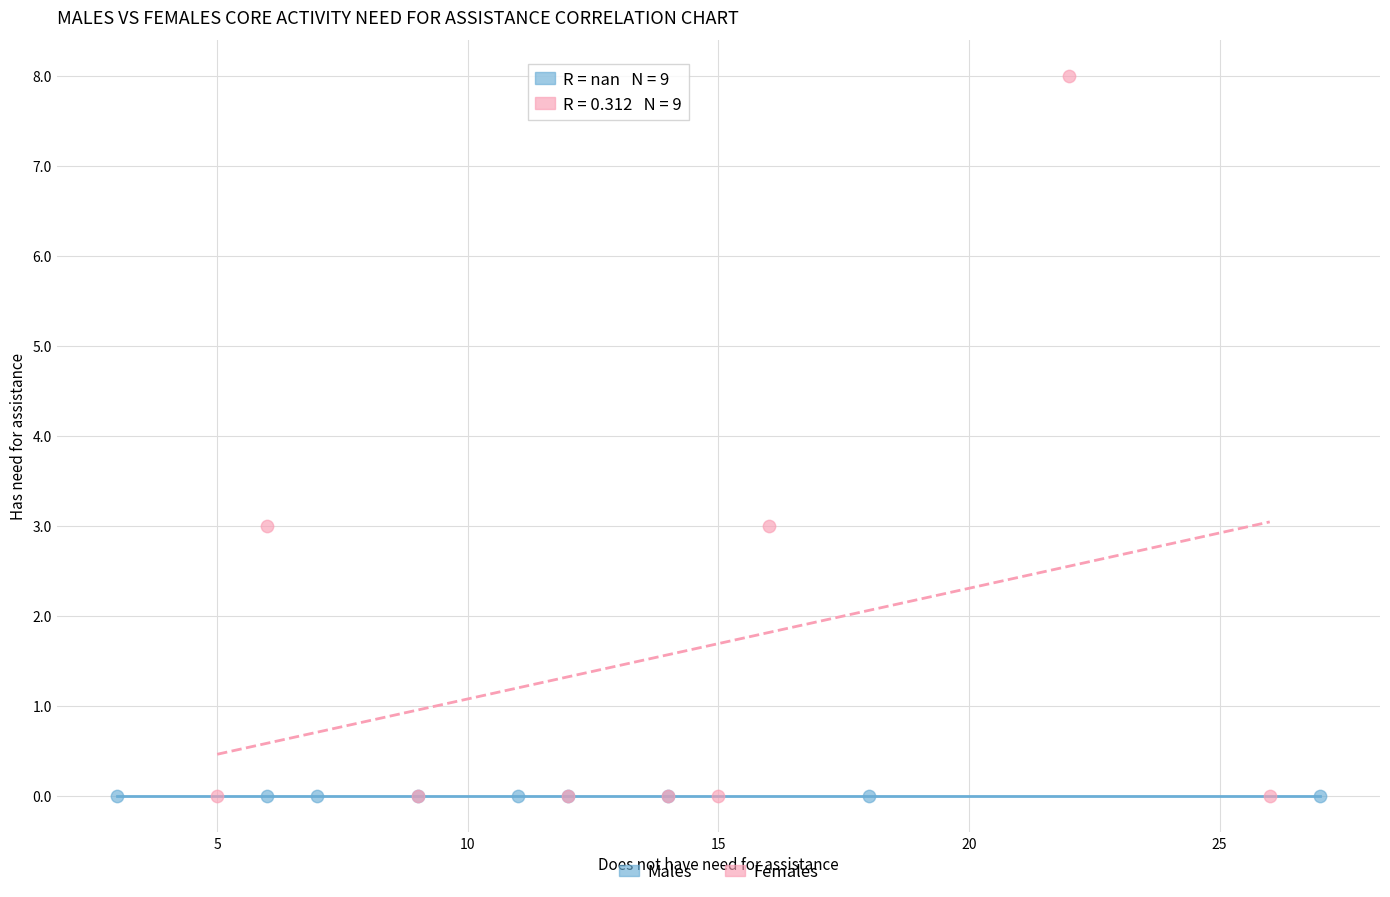

Which series contains the highest Y value?

Females